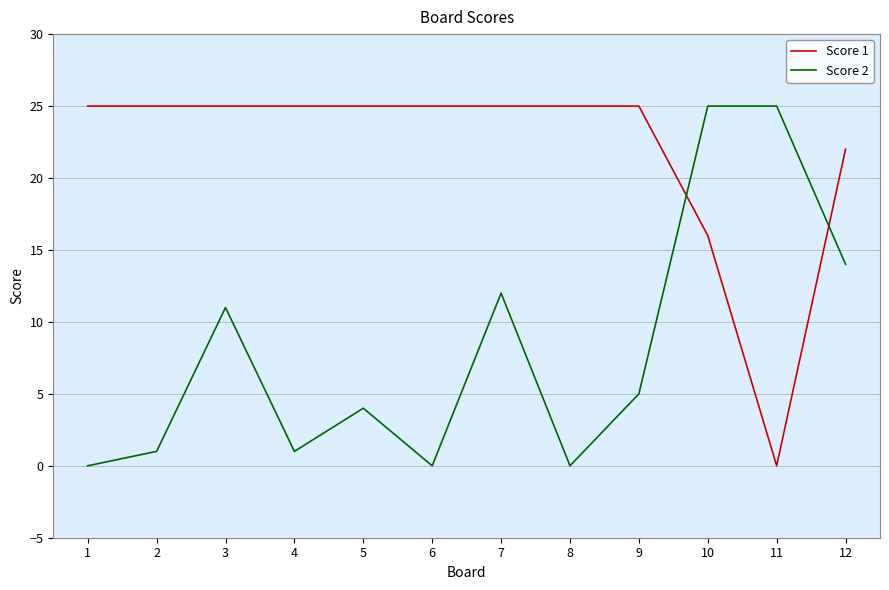

Count the number of data series in this chart.

2